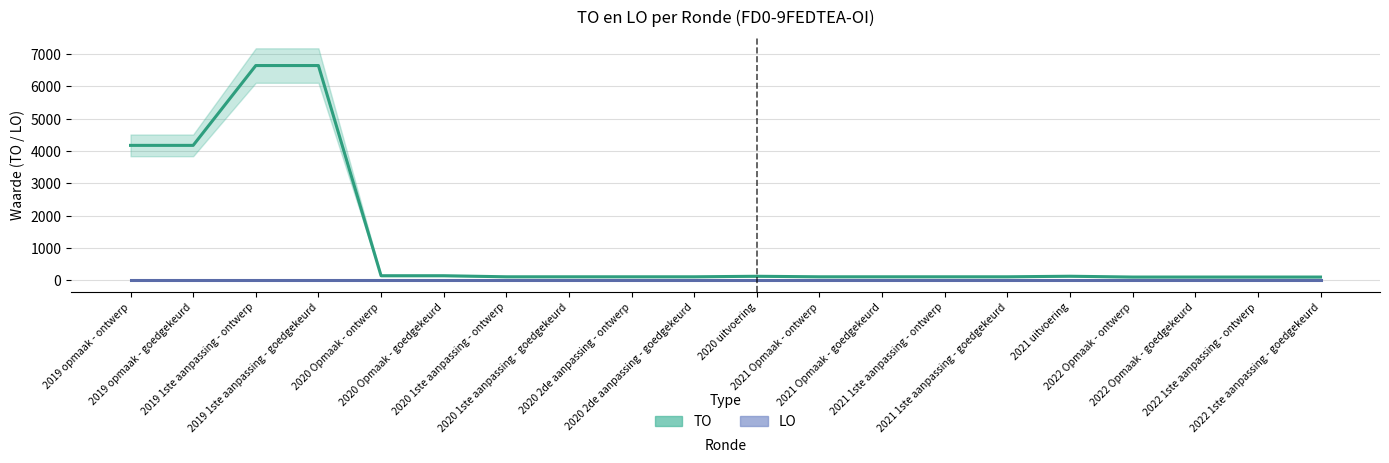

Reading left to right, extract all data points from this chart.

TO (Totaal Opbrengst): 2019 opmaak - ontwerp=4172	2019 opmaak - goedgekeurd=4172	2019 1ste aanpassing - ontwerp=6641	2019 1ste aanpassing - goedgekeurd=6641	2020 Opmaak - ontwerp=141	2020 Opmaak - goedgekeurd=141	2020 1ste aanpassing - ontwerp=108	2020 1ste aanpassing - goedgekeurd=108	2020 2de aanpassing - ontwerp=108	2020 2de aanpassing - goedgekeurd=108	2020 uitvoering=124	2021 Opmaak - ontwerp=108	2021 Opmaak - goedgekeurd=108	2021 1ste aanpassing - ontwerp=108	2021 1ste aanpassing - goedgekeurd=108	2021 uitvoering=125	2022 Opmaak - ontwerp=100	2022 Opmaak - goedgekeurd=100	2022 1ste aanpassing - ontwerp=100	2022 1ste aanpassing - goedgekeurd=100
LO (Lokaal Opbrengst): 2019 opmaak - ontwerp=2	2019 opmaak - goedgekeurd=2	2019 1ste aanpassing - ontwerp=2	2019 1ste aanpassing - goedgekeurd=2	2020 Opmaak - ontwerp=2	2020 Opmaak - goedgekeurd=2	2020 1ste aanpassing - ontwerp=2	2020 1ste aanpassing - goedgekeurd=2	2020 2de aanpassing - ontwerp=2	2020 2de aanpassing - goedgekeurd=2	2020 uitvoering=2	2021 Opmaak - ontwerp=2	2021 Opmaak - goedgekeurd=2	2021 1ste aanpassing - ontwerp=2	2021 1ste aanpassing - goedgekeurd=2	2021 uitvoering=2	2022 Opmaak - ontwerp=2	2022 Opmaak - goedgekeurd=2	2022 1ste aanpassing - ontwerp=2	2022 1ste aanpassing - goedgekeurd=2